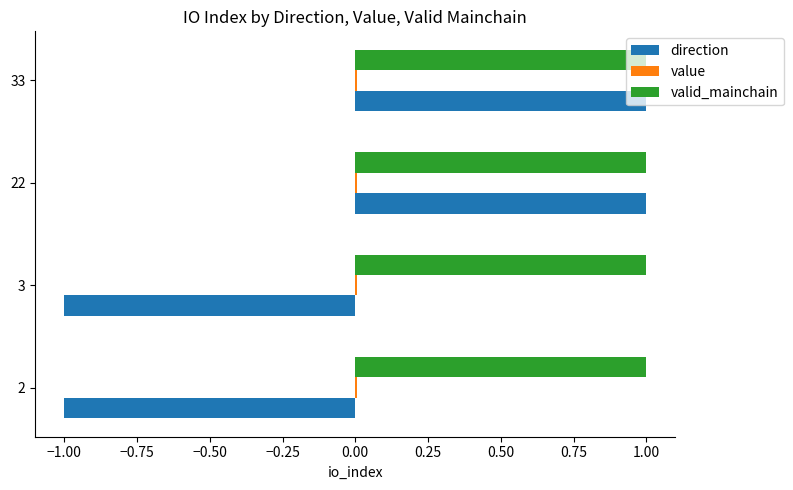

The valid_mainchain series shows 1.0 at 22. True or false?

True